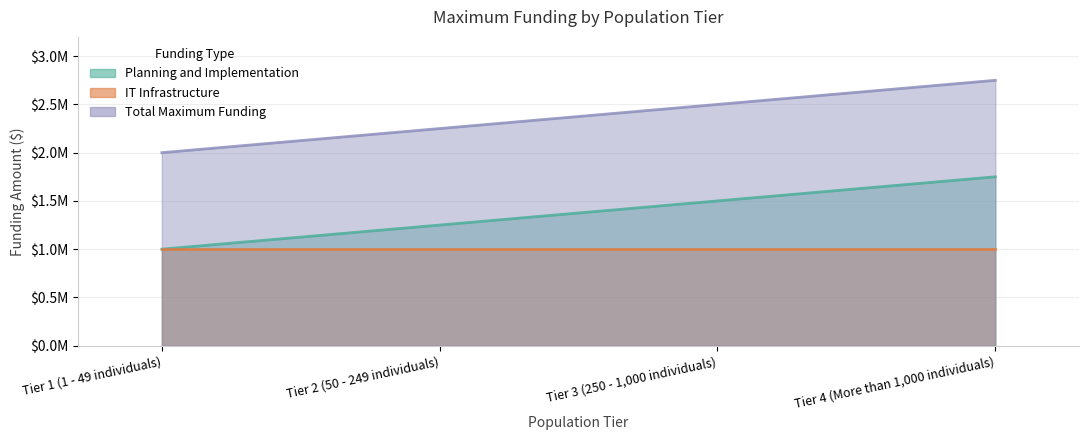

Which category has the lowest value in the Planning and Implementation series?

Tier 1 (1 - 49 individuals)